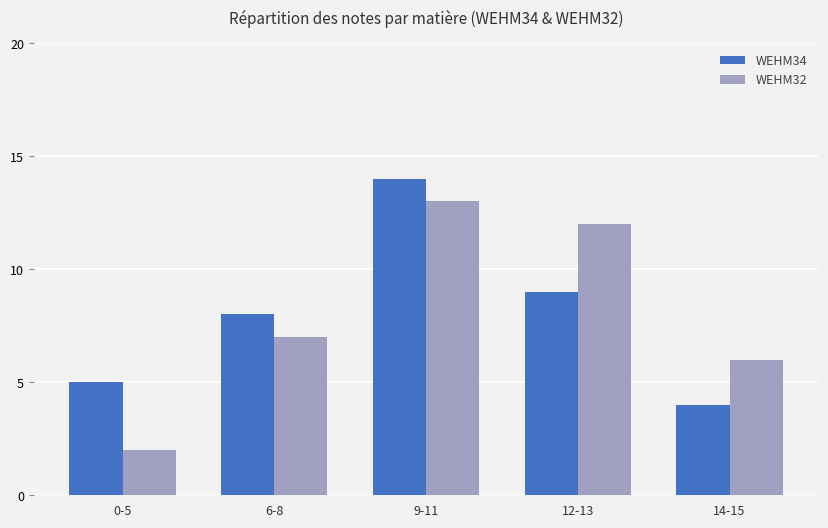

Reading left to right, transcribe all the data shown in this chart.

WEHM34: 5	8	14	9	4
WEHM32: 2	7	13	12	6